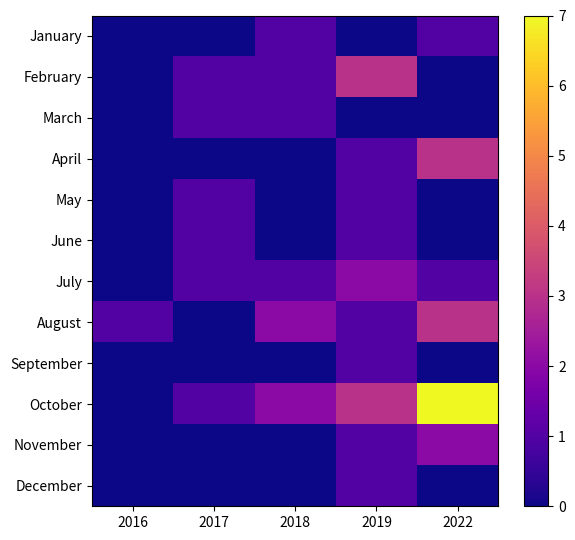

Reading left to right, list all the values displayed in this chart.

January: 2016=0	2017=0	2018=1	2019=0	2022=1
February: 2016=0	2017=1	2018=1	2019=3	2022=0
March: 2016=0	2017=1	2018=1	2019=0	2022=0
April: 2016=0	2017=0	2018=0	2019=1	2022=3
May: 2016=0	2017=1	2018=0	2019=1	2022=0
June: 2016=0	2017=1	2018=0	2019=1	2022=0
July: 2016=0	2017=1	2018=1	2019=2	2022=1
August: 2016=1	2017=0	2018=2	2019=1	2022=3
September: 2016=0	2017=0	2018=0	2019=1	2022=0
October: 2016=0	2017=1	2018=2	2019=3	2022=7
November: 2016=0	2017=0	2018=0	2019=1	2022=2
December: 2016=0	2017=0	2018=0	2019=1	2022=0